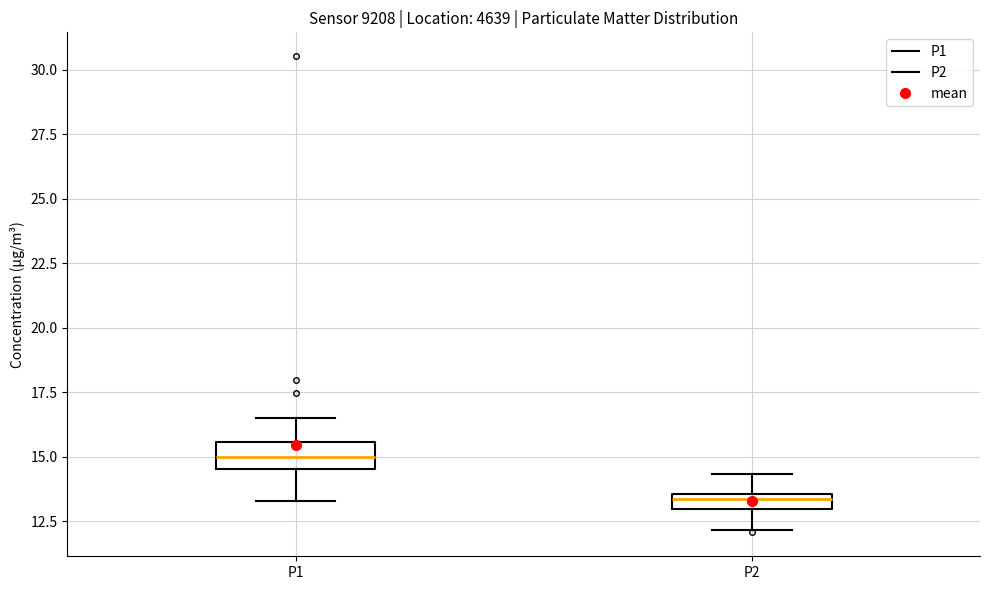

Where is the lower edge of the box for P2 on the y-axis? The values are not printed on the chart, so give them approximately, as read against the axis.

13.0